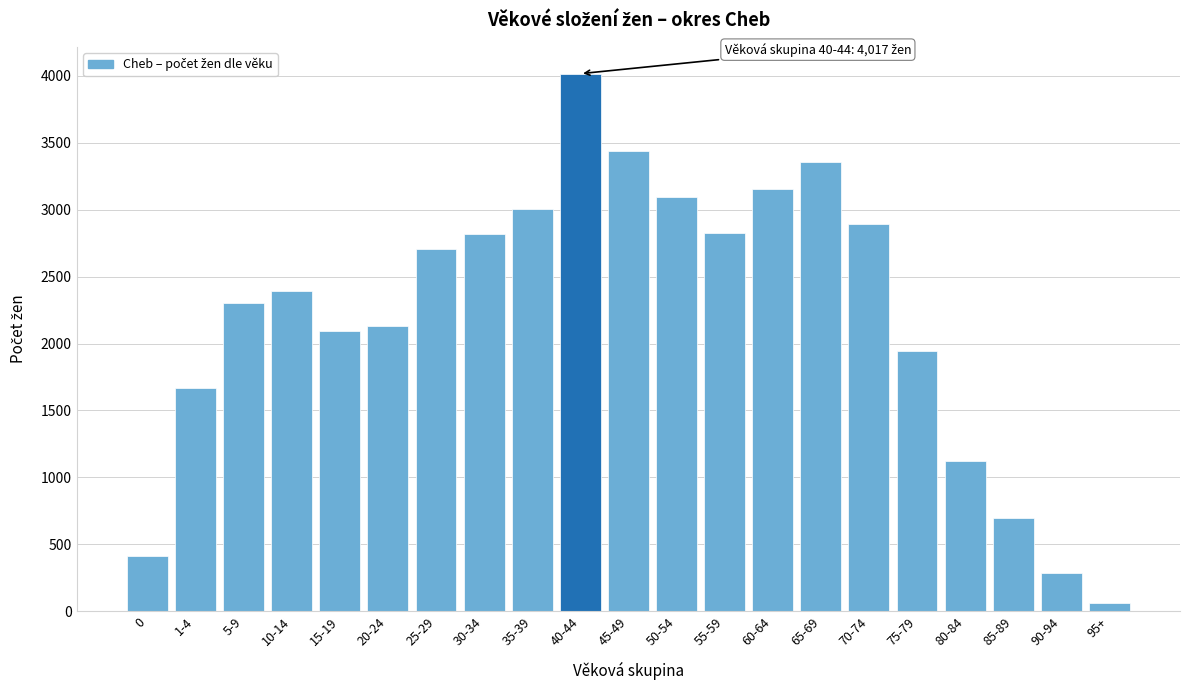

Which category has the lowest value across all series?

95+